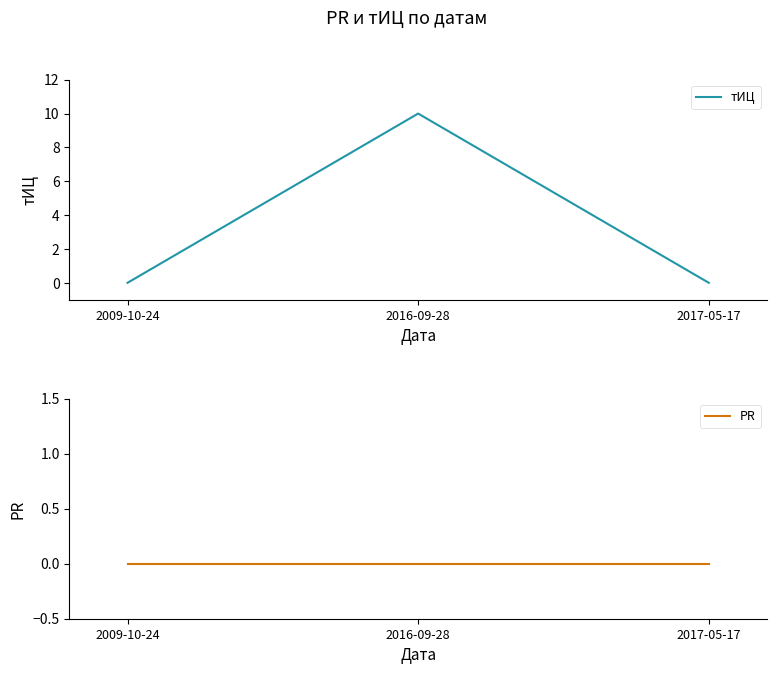

List the series in order of their overall mean, highest first.

тИЦ, PR